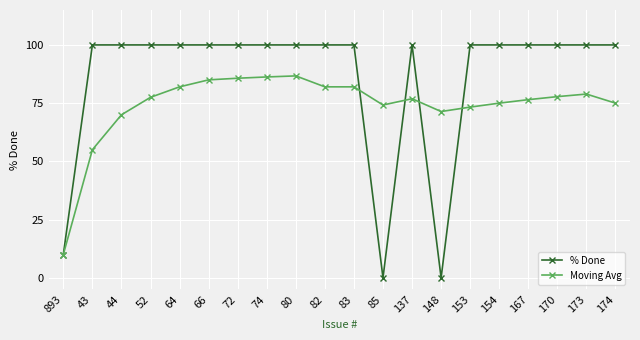

What is the average value of the % Done series?

85.5